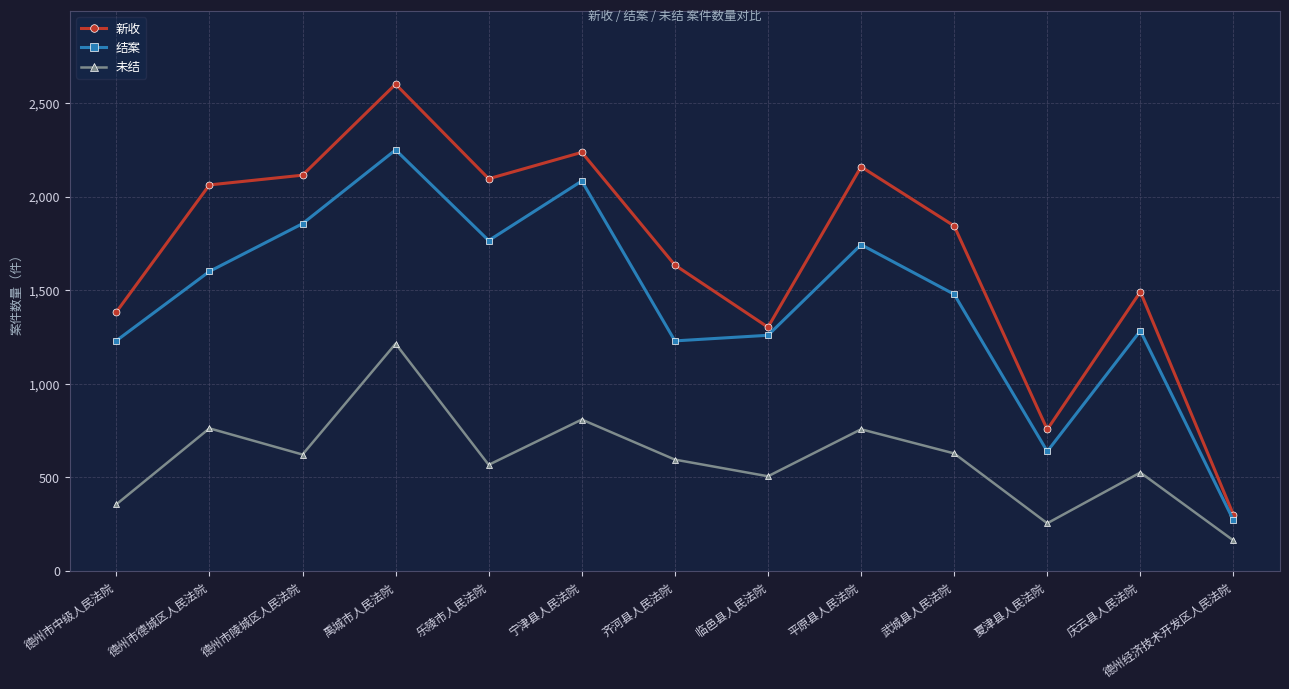

True or false: 新收 has a value of 2062 at 德州市德城区人民法院.

True